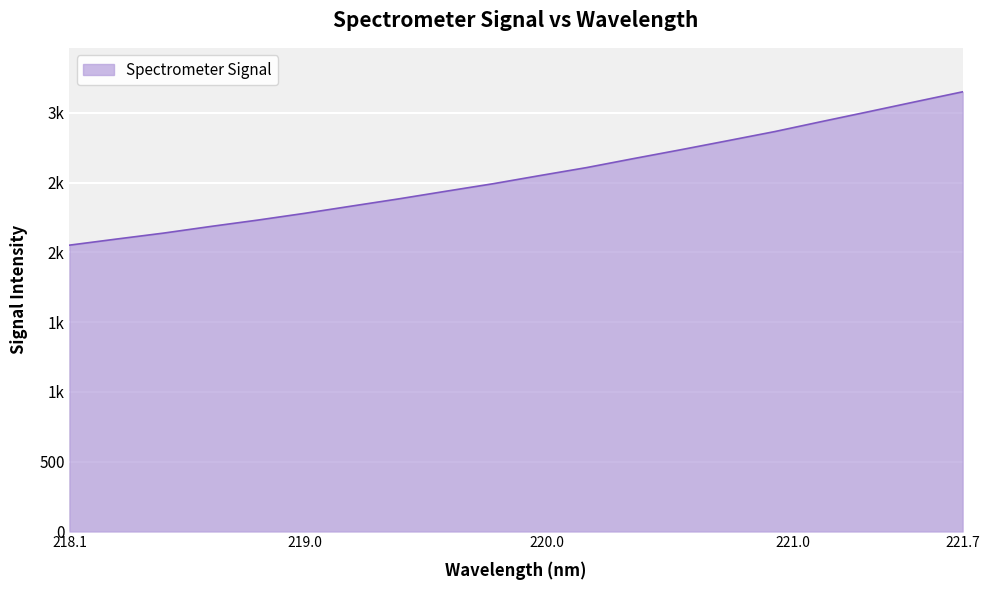

Where does the data first go above 2551?

219.9712